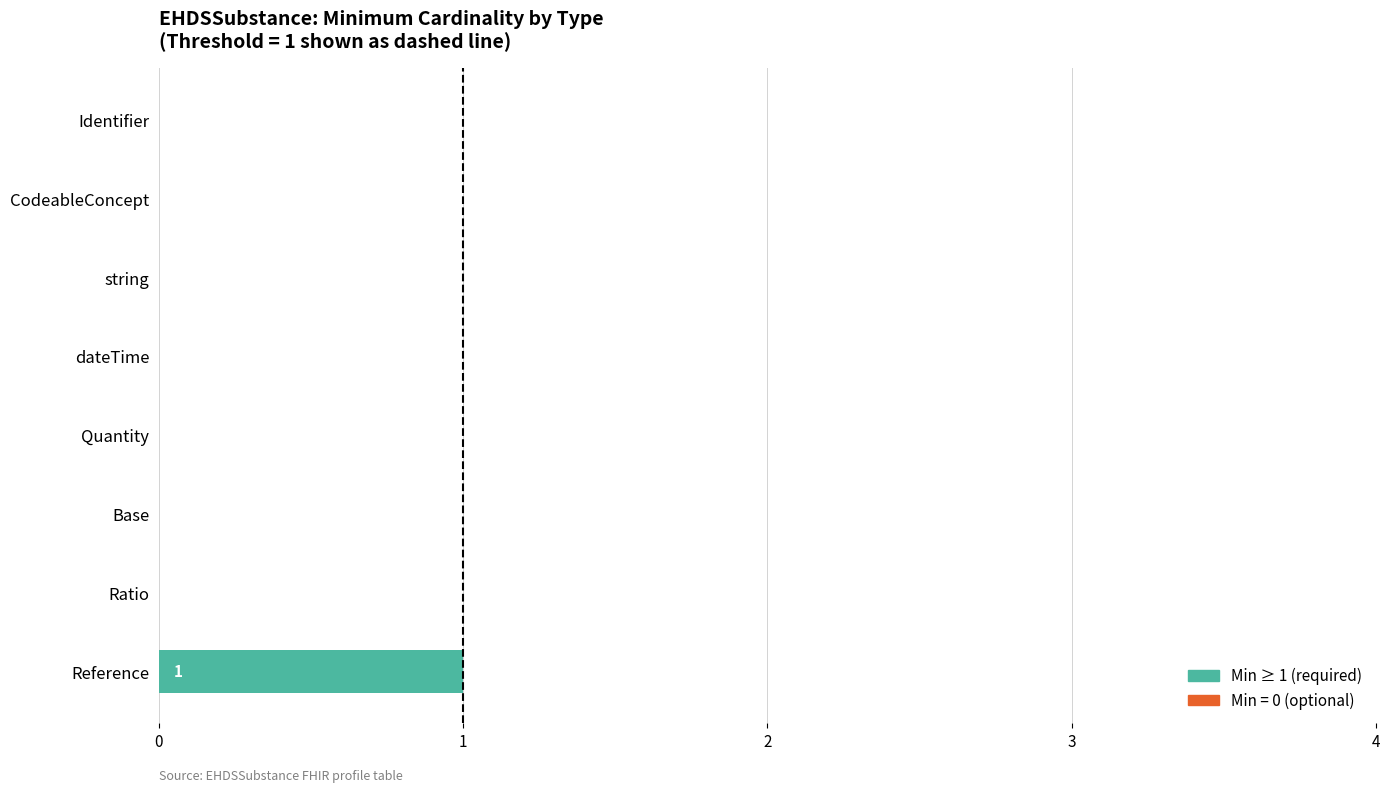

How many positive values are there?

1